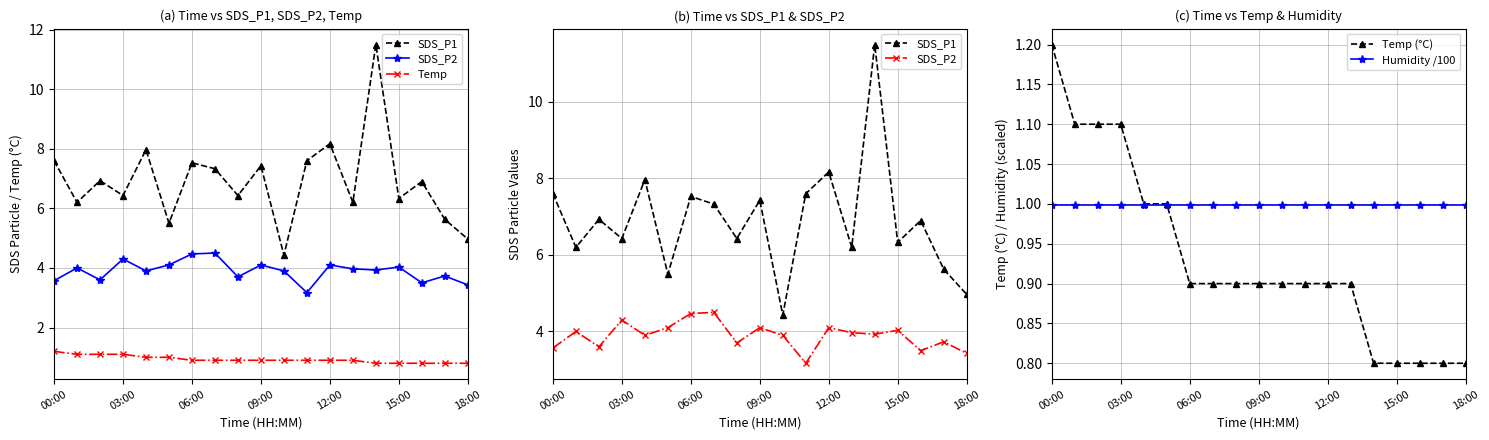

What are all the series names shown in the legend?

SDS_P1, SDS_P2, Temp, Temp (°C), Humidity /100